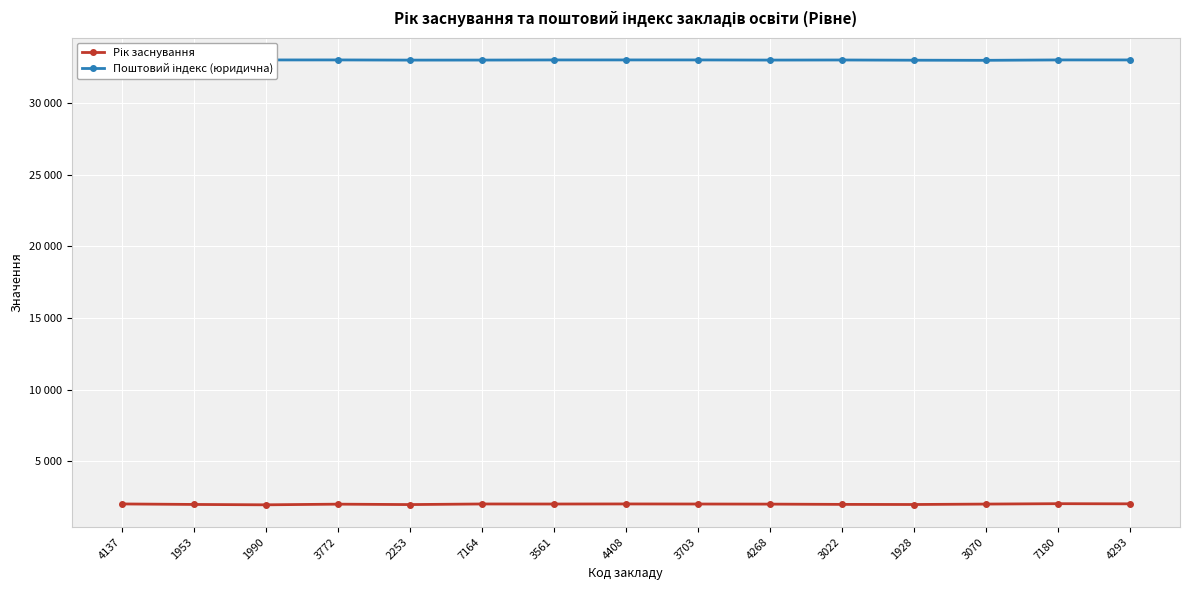

True or false: Поштовий індекс (юридична) and Рік заснування intersect in this chart.

False